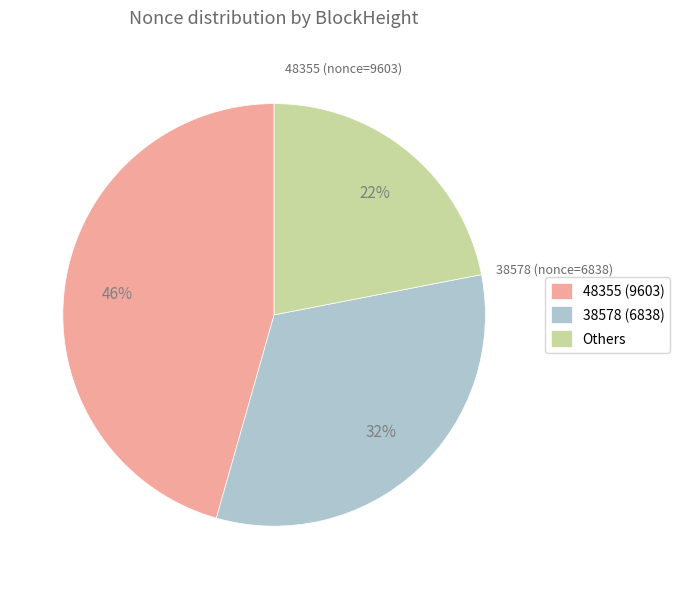

Does any single category account for the majority?

No